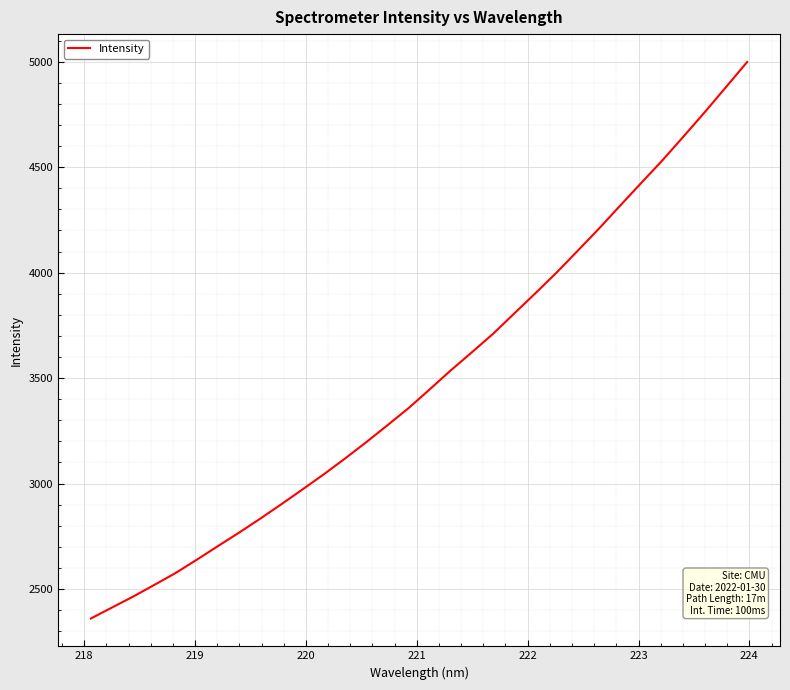

What is the minimum value shown in the chart?

2360.2